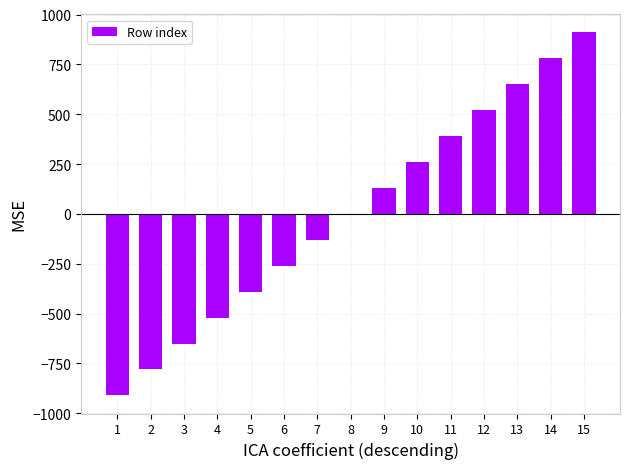

How many categories are shown in the chart?

15